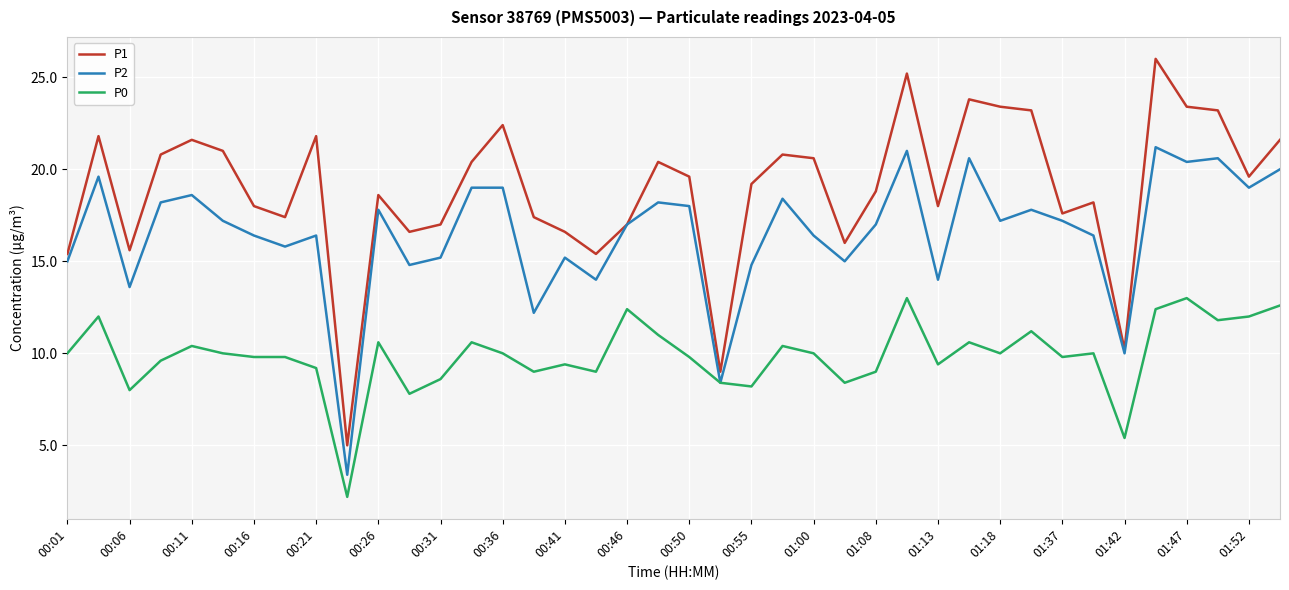

How many lines are shown in the chart?

3